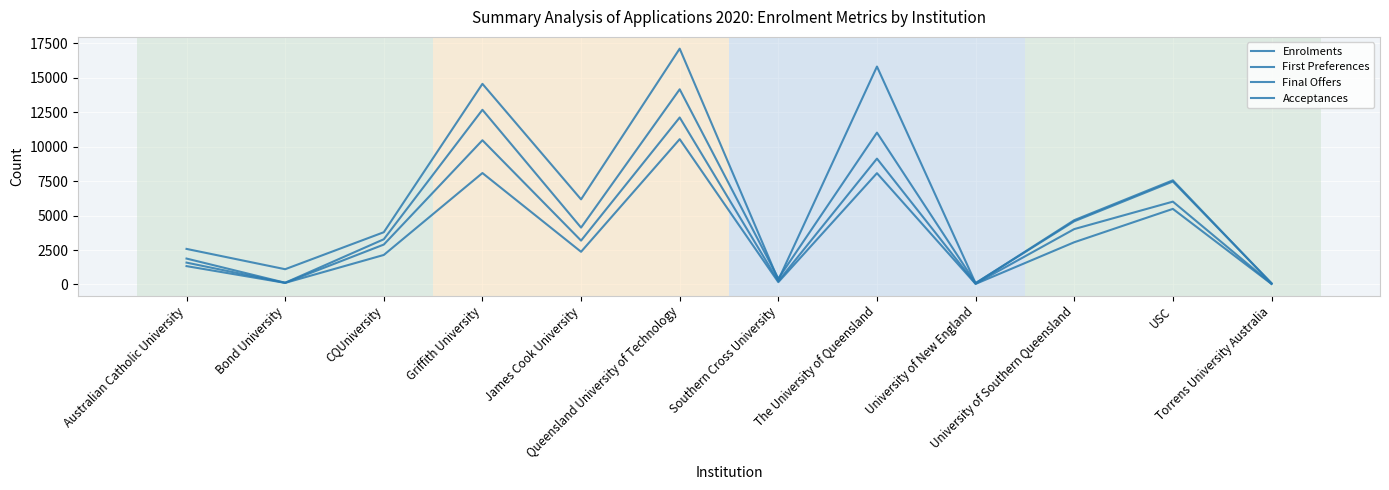

How many lines are shown in the chart?

4